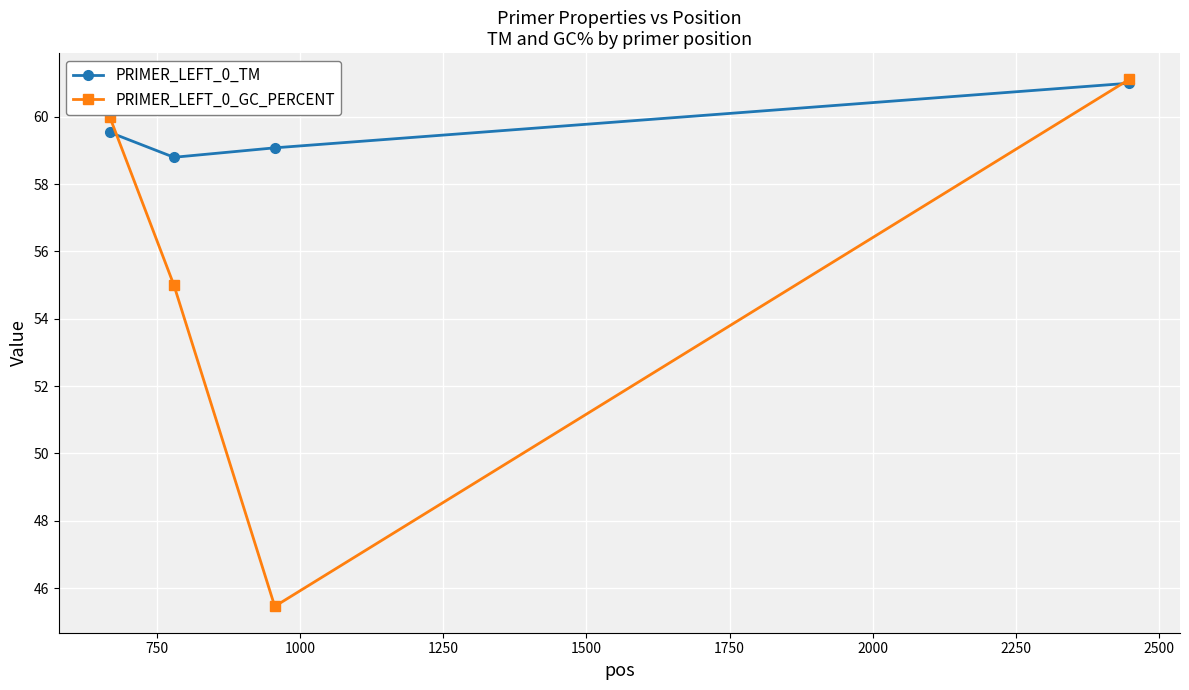

Which series has the largest range (max minus min)?

PRIMER_LEFT_0_GC_PERCENT